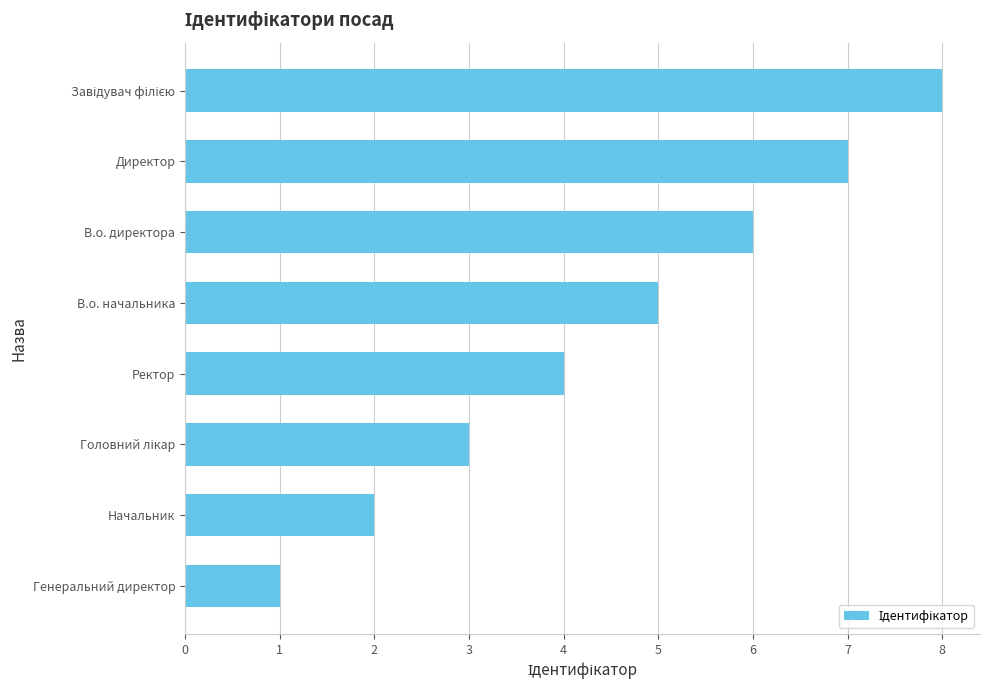

At which label is the value closest to 4?

Ректор